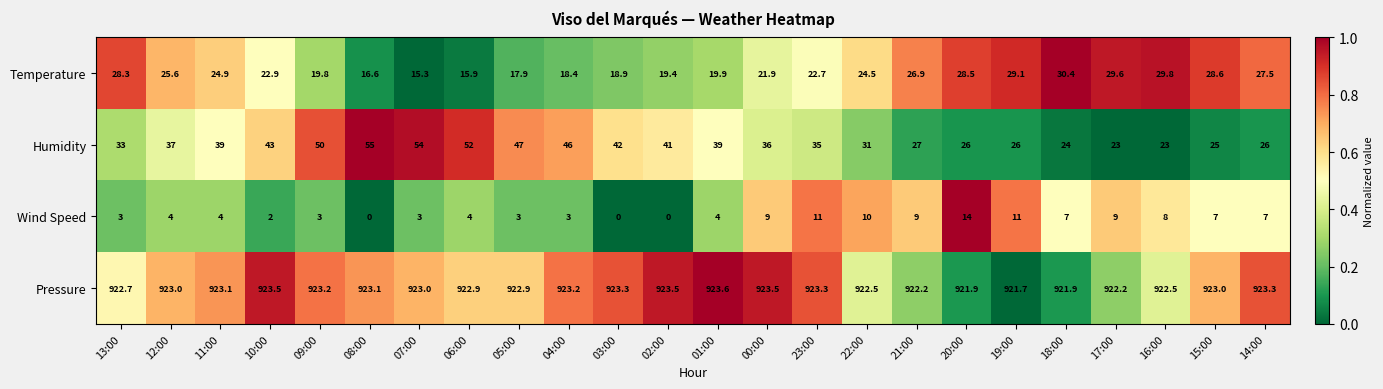

Which series has the largest total across all categories?

Pressure